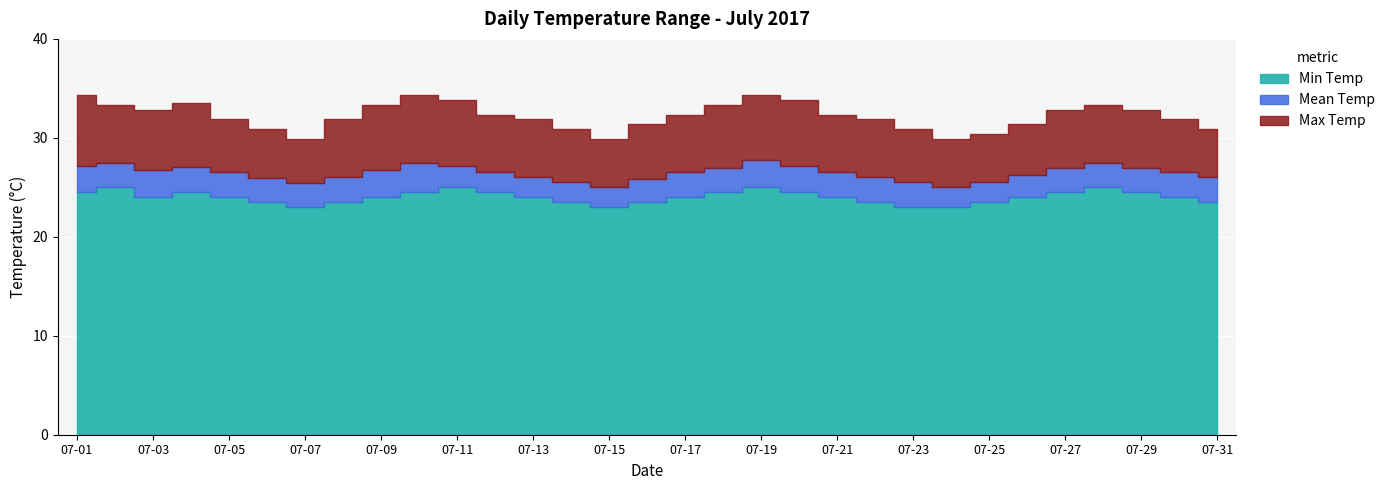

What is the average value of the 2017-07-02 series?

27.2